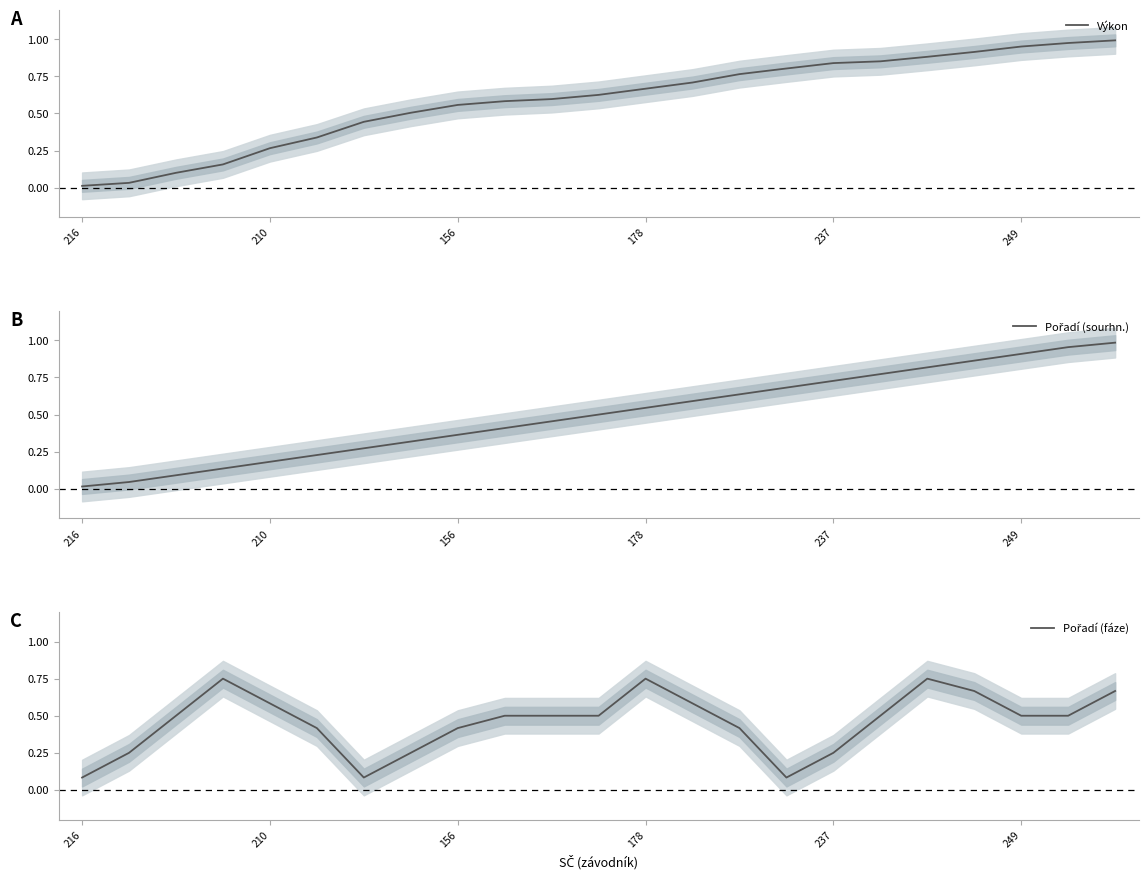

Which series changed the most between 249 and 13?

Výkon